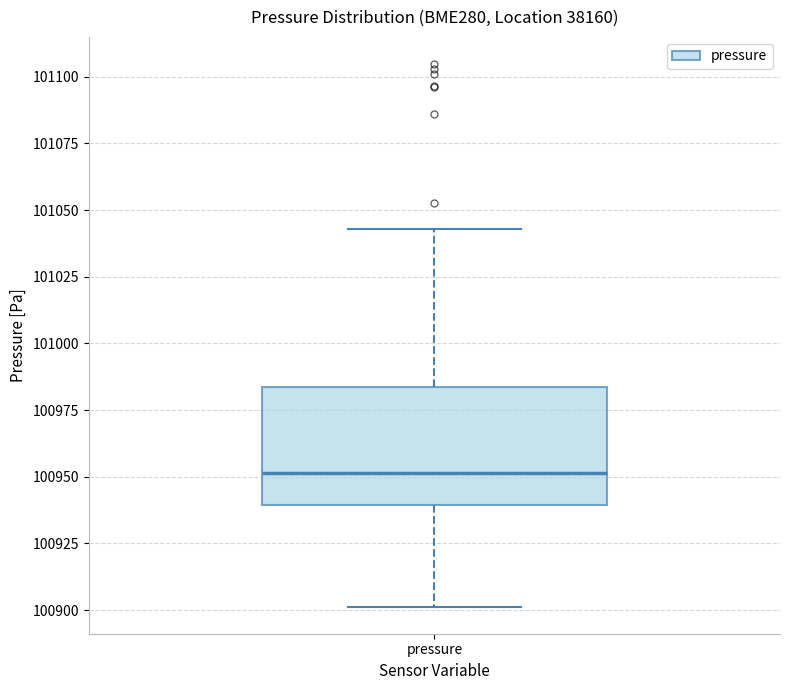

Where does the lower whisker of the box for pressure end on the y-axis? The values are not printed on the chart, so give them approximately, as read against the axis.

100900